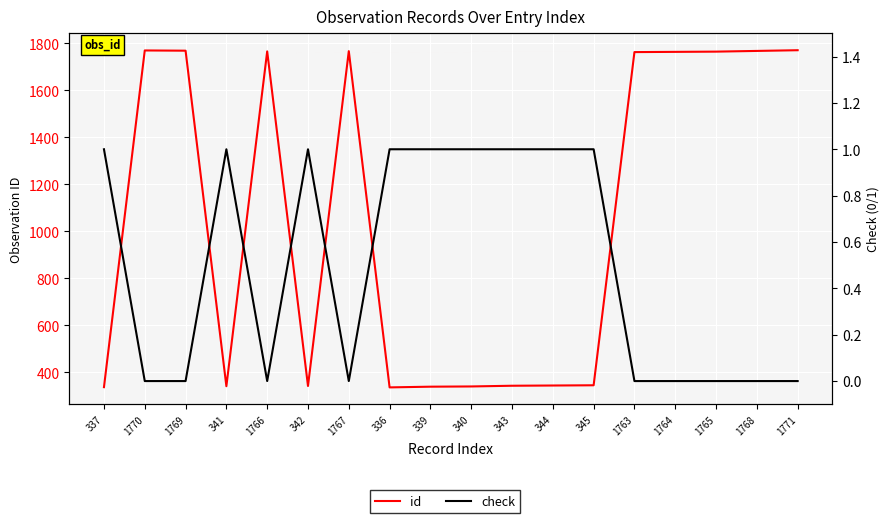

How many lines are shown in the chart?

2